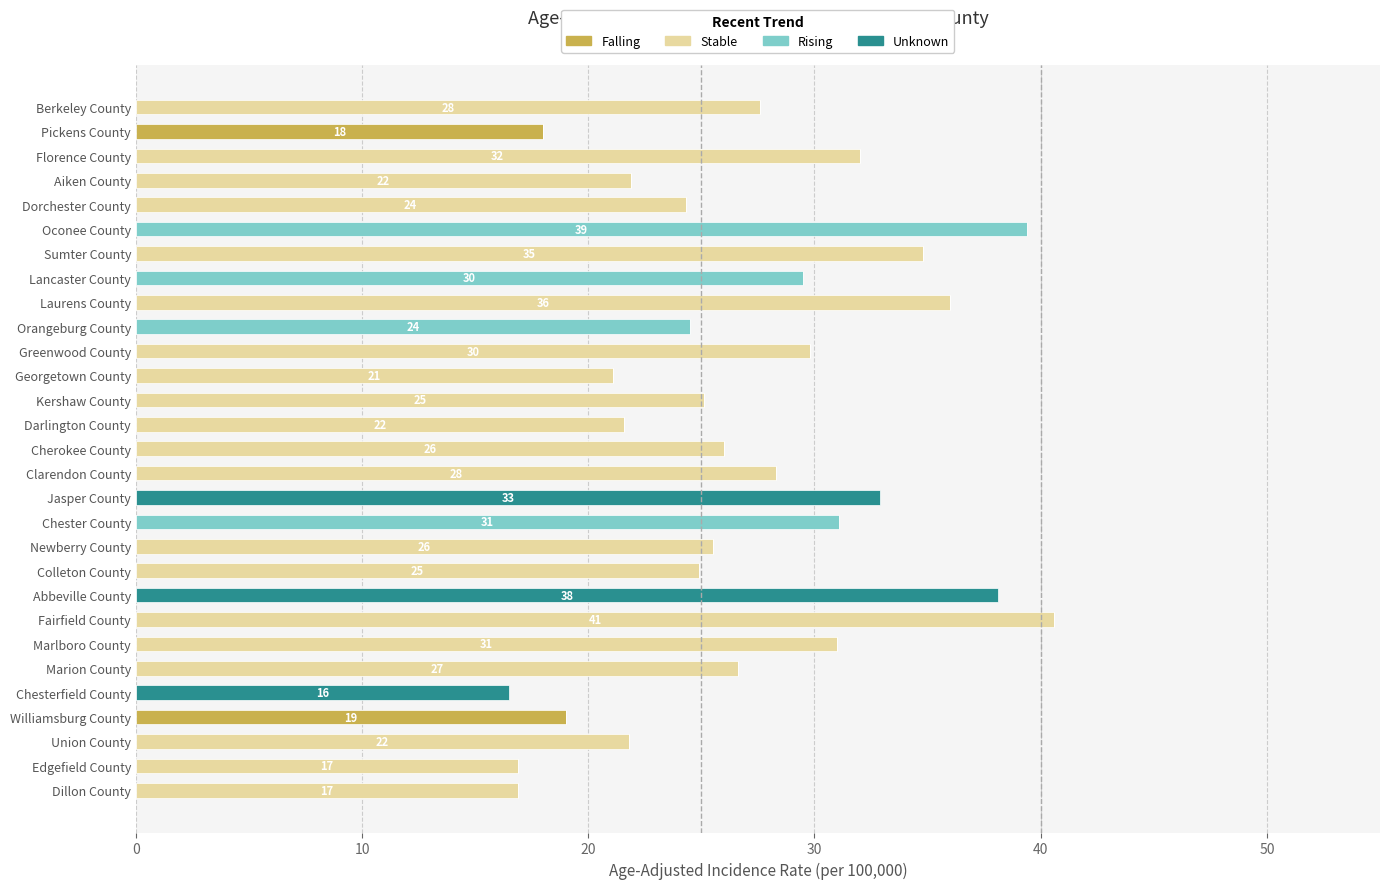

What is the total value across all series at Union County?

21.8